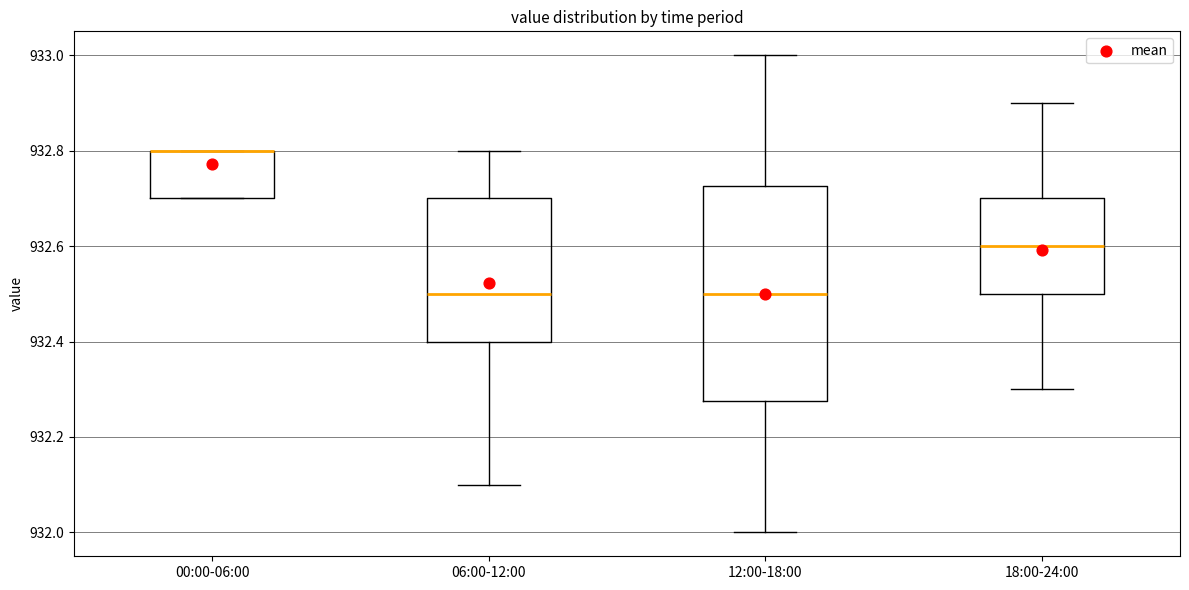

Where does the upper whisker of the box for 06:00-12:00 end on the y-axis? The values are not printed on the chart, so give them approximately, as read against the axis.

932.80